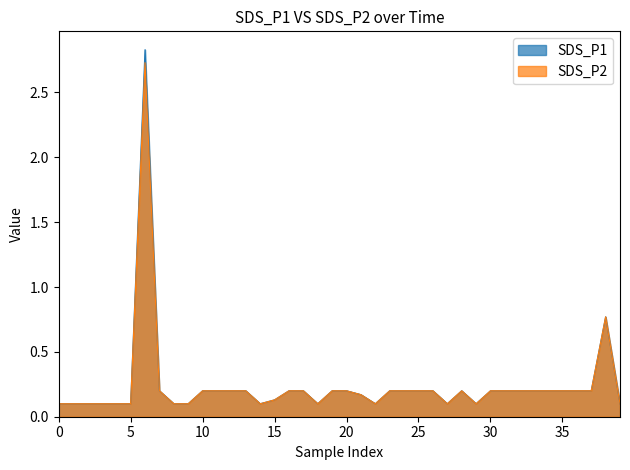

Which series has the largest range (max minus min)?

SDS_P1